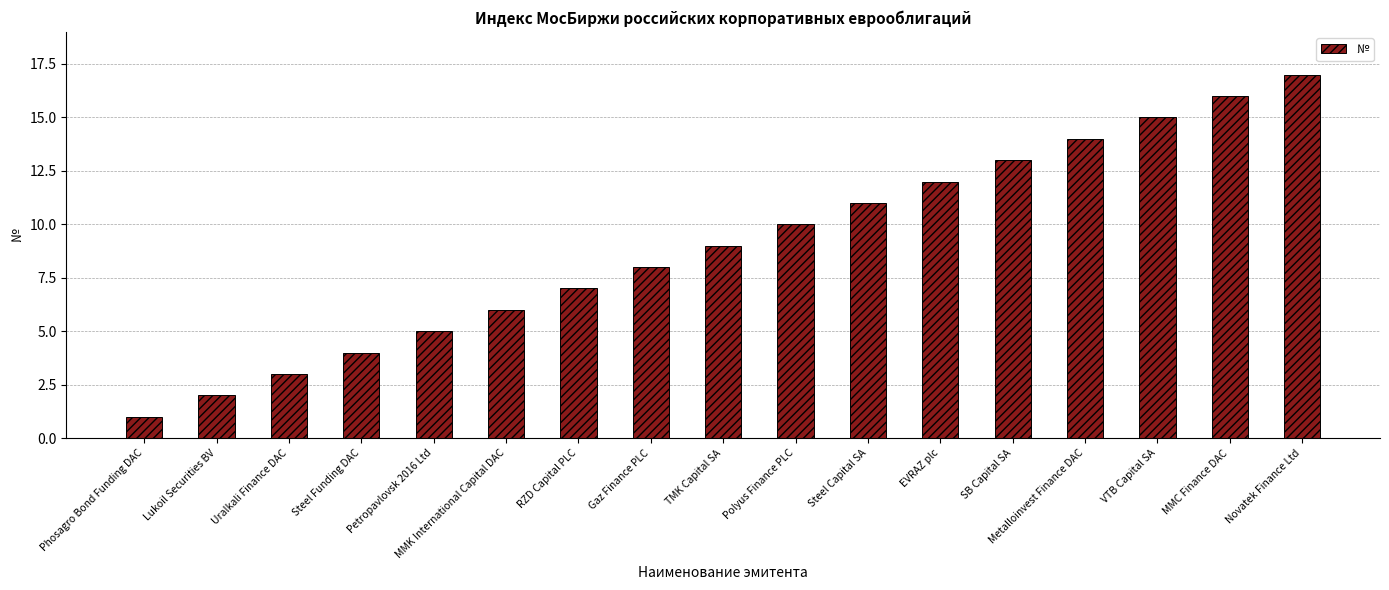

Reading right to left, what are all the values shown in this chart?

17	16	15	14	13	12	11	10	9	8	7	6	5	4	3	2	1